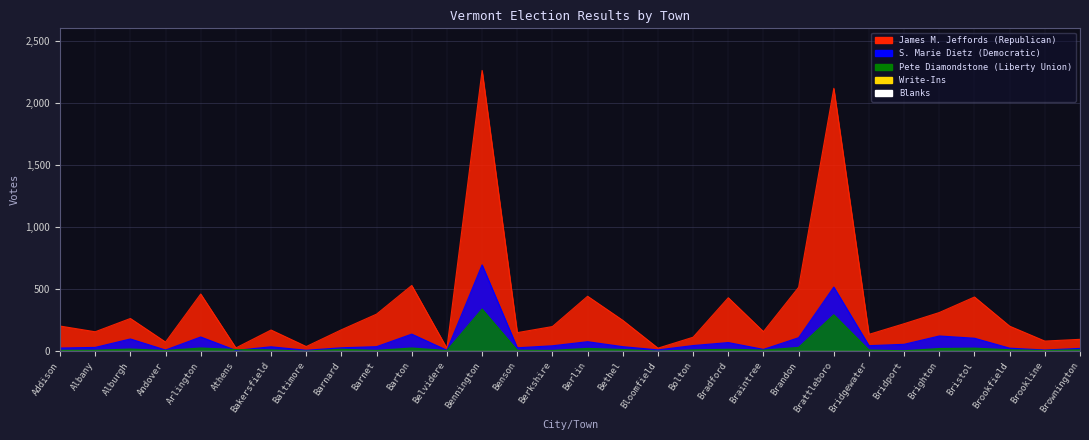

True or false: James M. Jeffords (Republican) and S. Marie Dietz (Democratic) intersect in this chart.

False